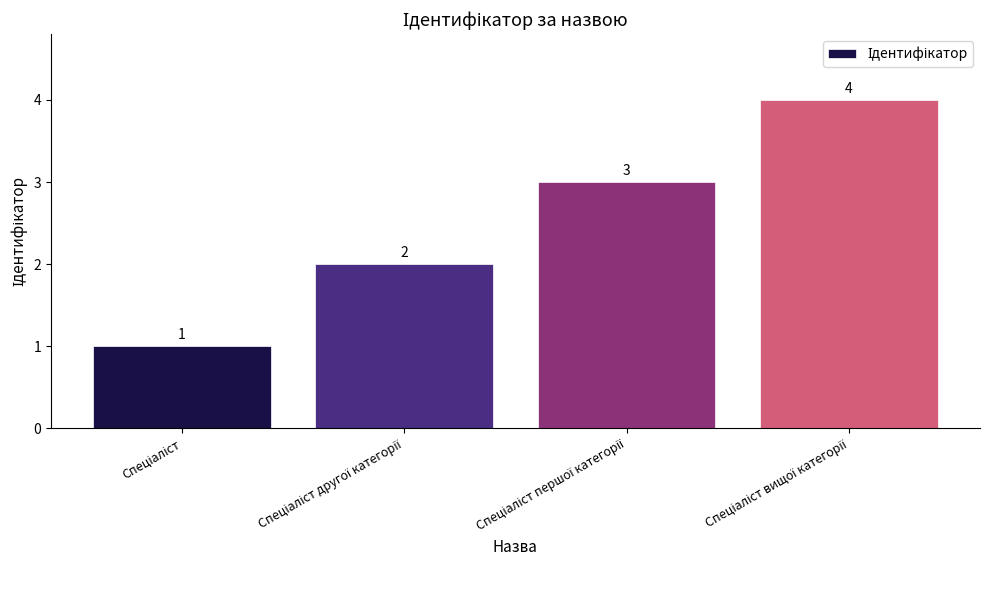

Reading left to right, list all the values displayed in this chart.

1	2	3	4